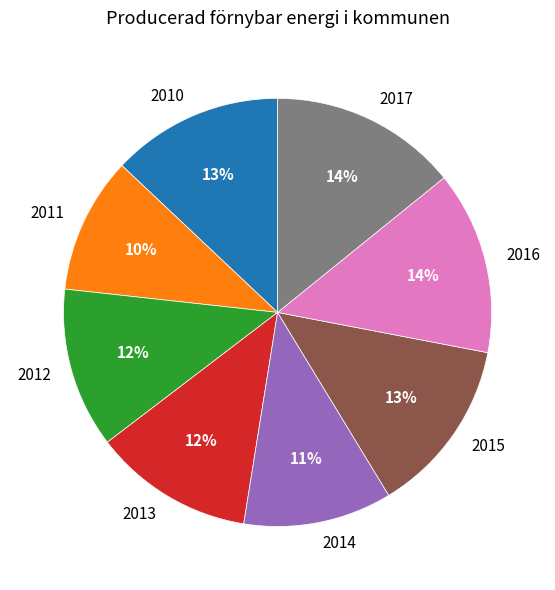

The 2016 slice represents 1% of the pie. True or false?

False